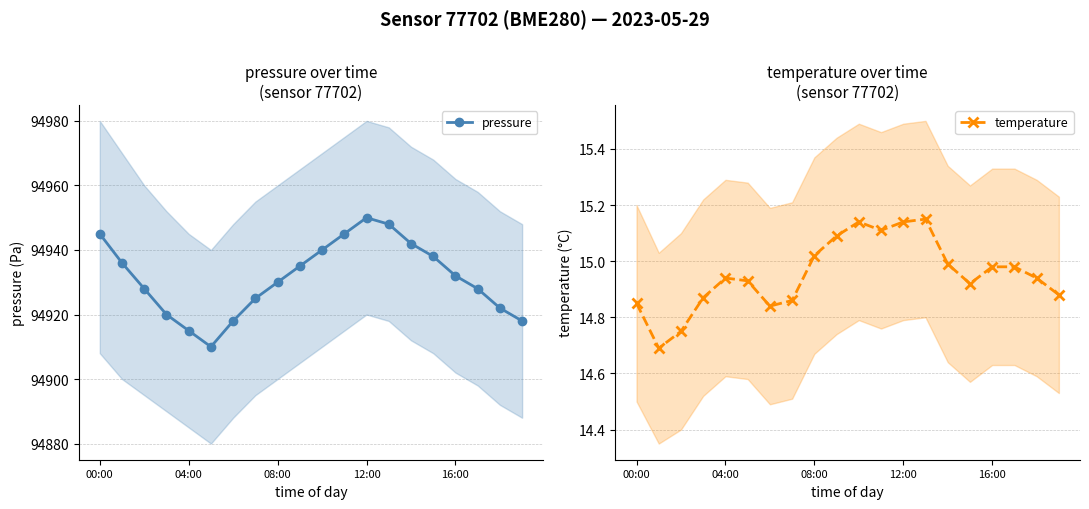

At which label does temperature reach its peak?

13